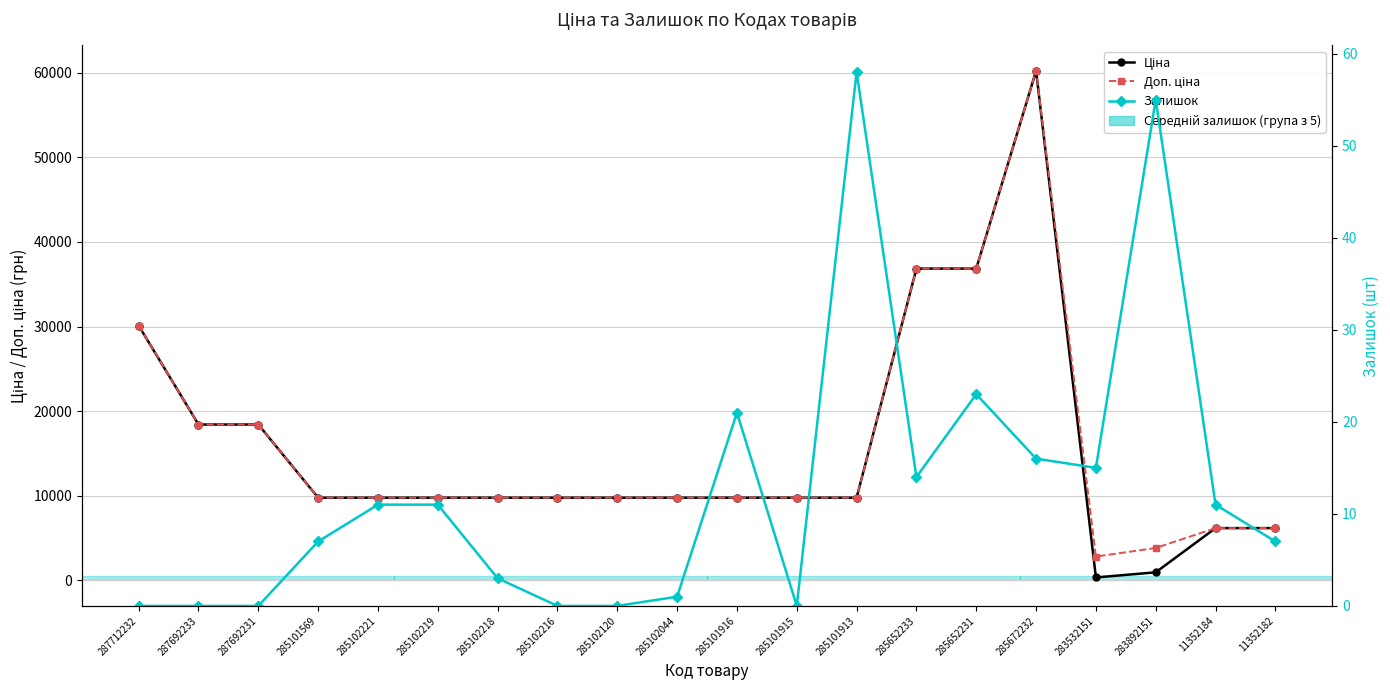

True or false: Доп. ціна has a value of 9775.5 at 285101913.

True